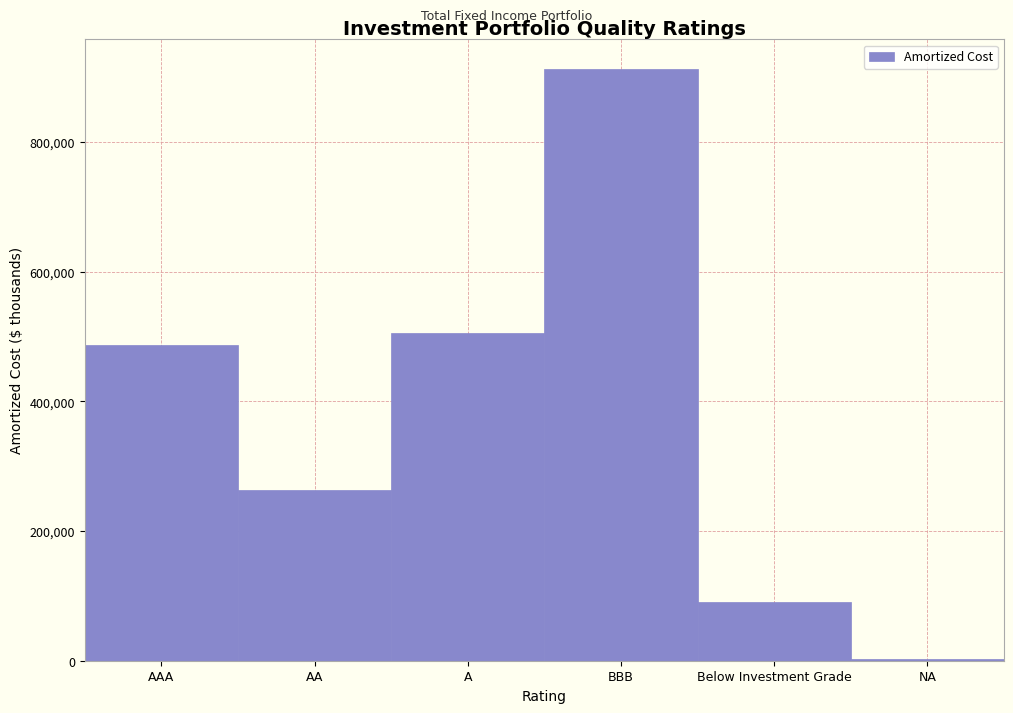

Reading left to right, list all the values displayed in this chart.

486515.2	263032.5	504864.5	912446.4	89929.5	3084.9